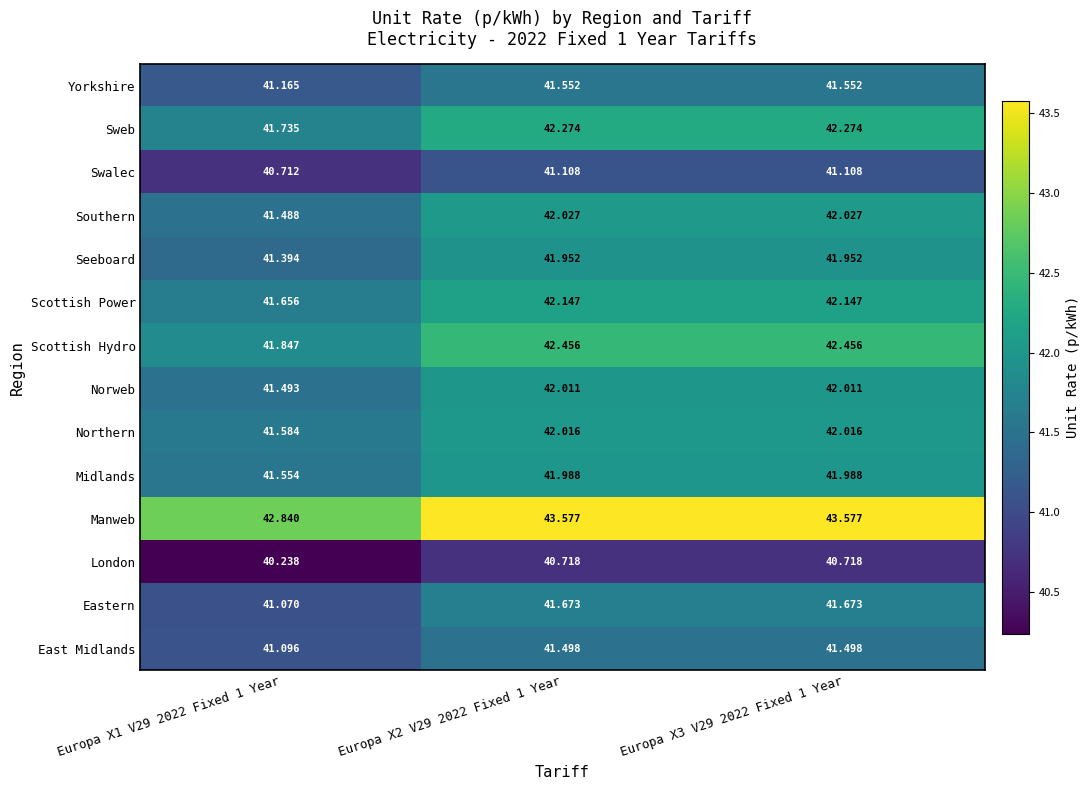

Which series has the largest total across all categories?

Manweb